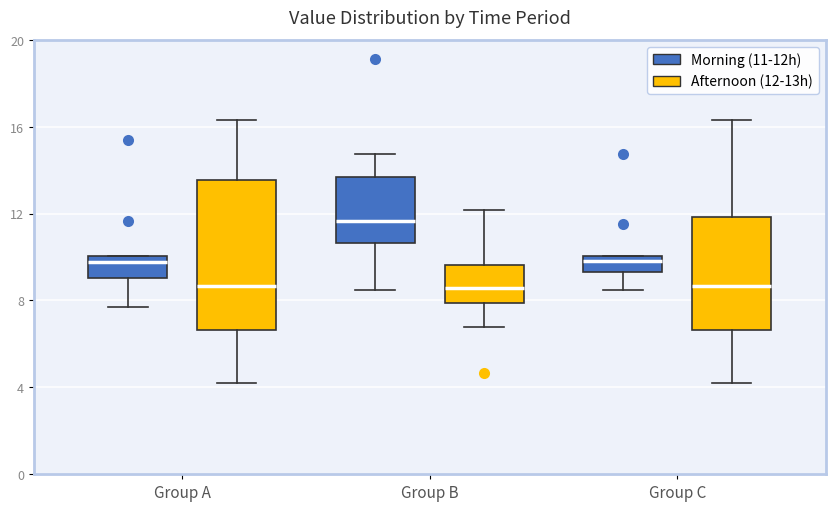

Comparing the boxes themselves (not the whiskers), which one is the tallest?

Group A (Afternoon (12-13h))